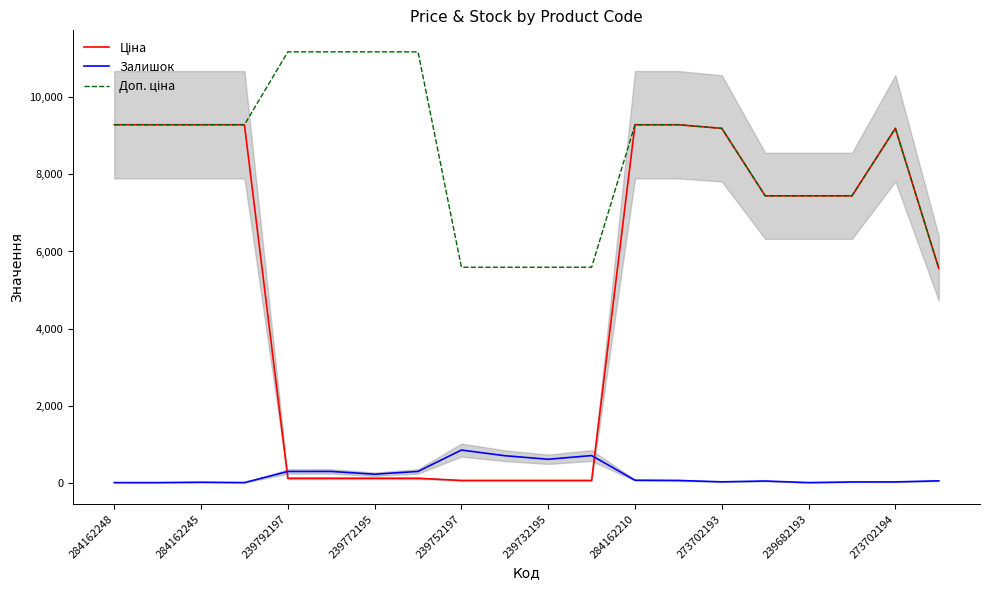

What is the maximum value shown in the chart?

11182.0